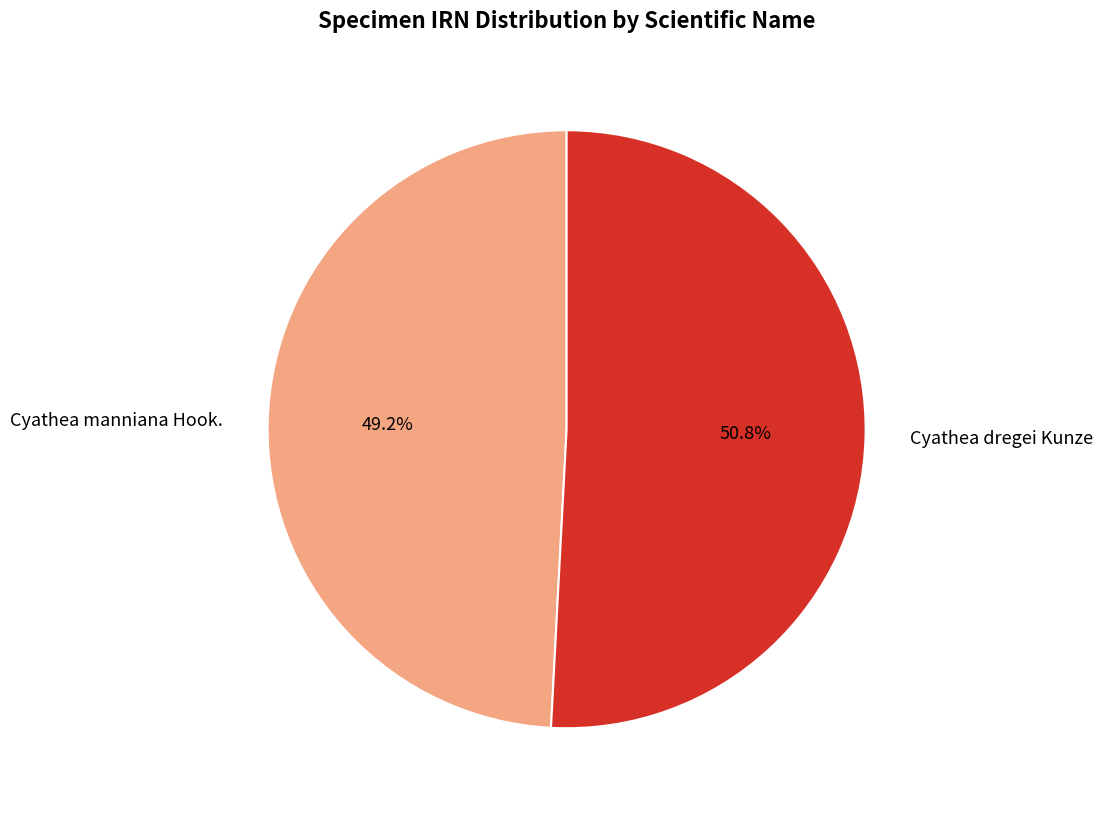

What percentage is NOT represented by Cyathea dregei Kunze?

49.2%